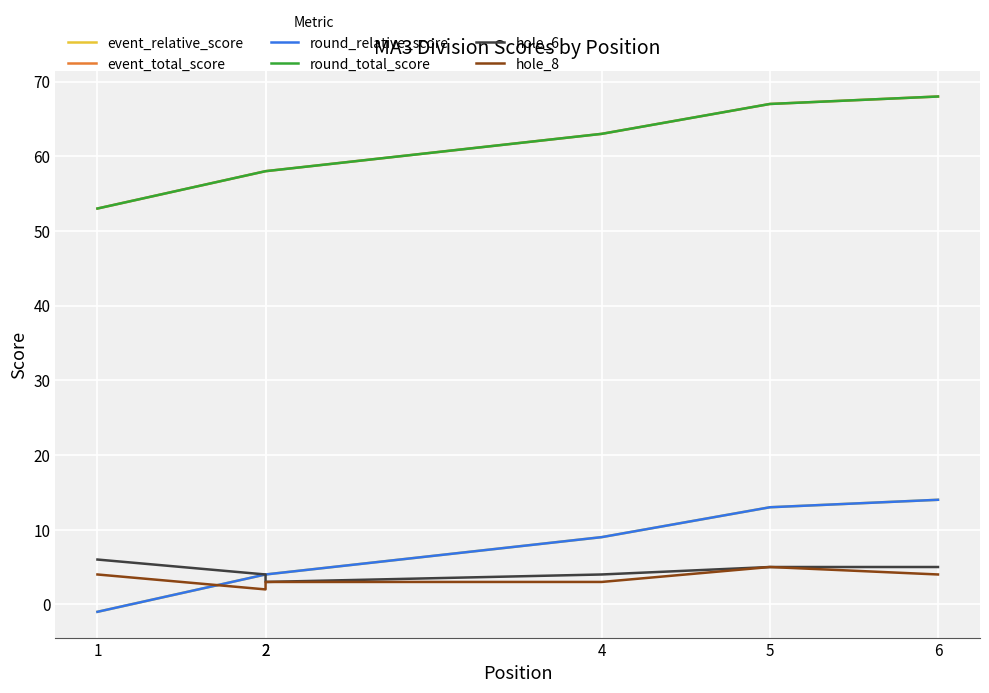

How many values in event_relative_score are below zero?

1